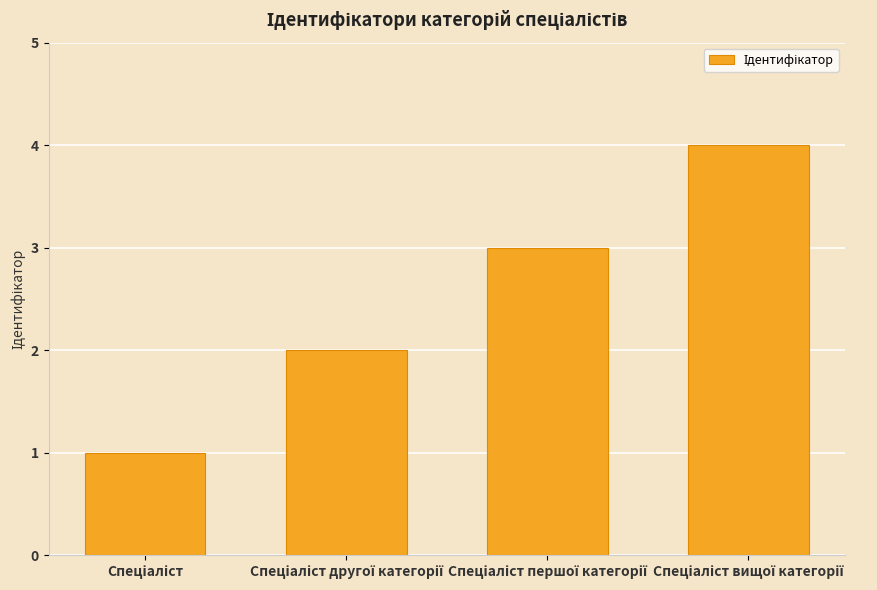

Does the chart contain any negative values?

No